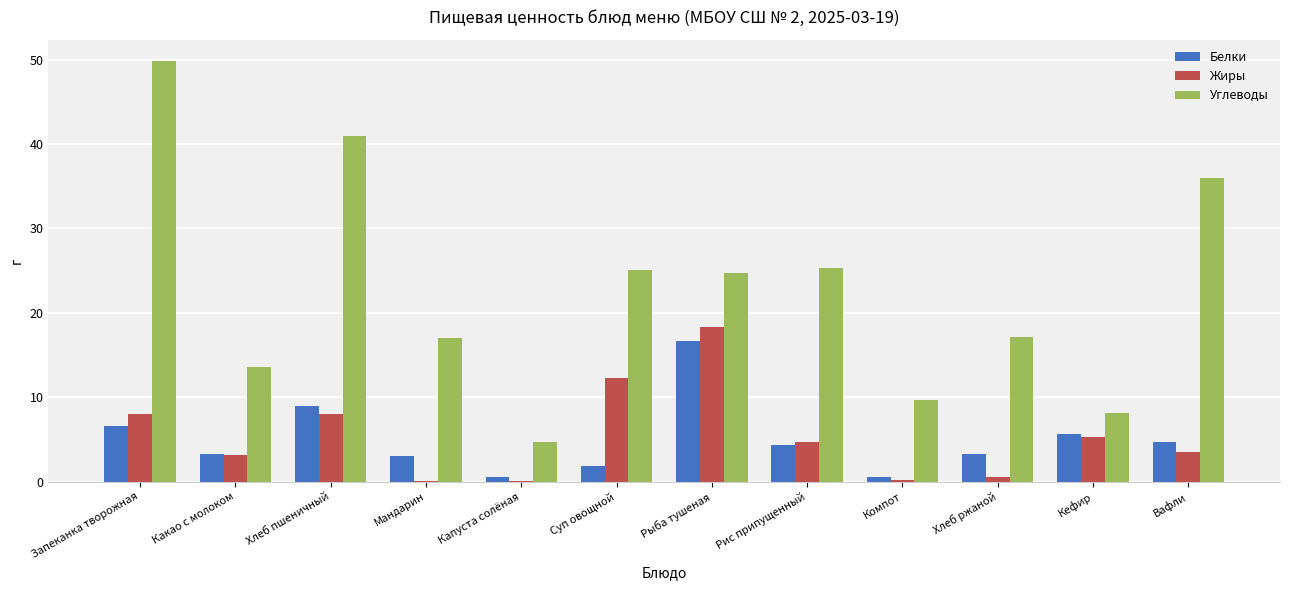

Are the bars horizontal?

No